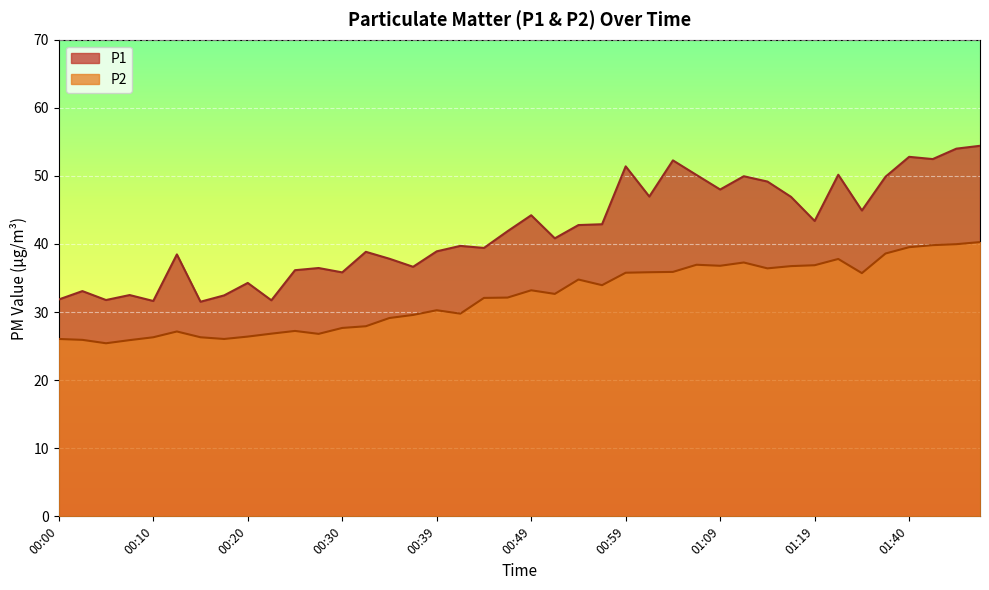

Which label corresponds to the largest value in the chart?

01:47